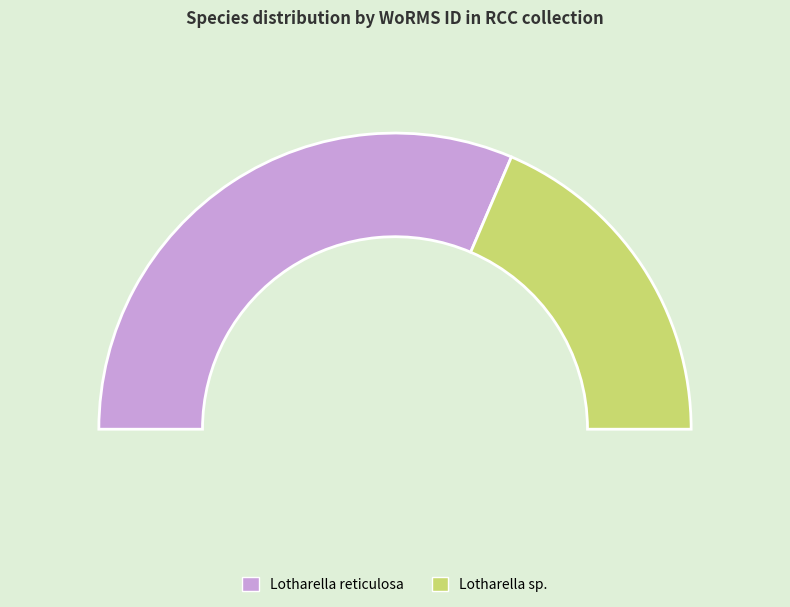

Which slice is the smallest?

Lotharella sp.